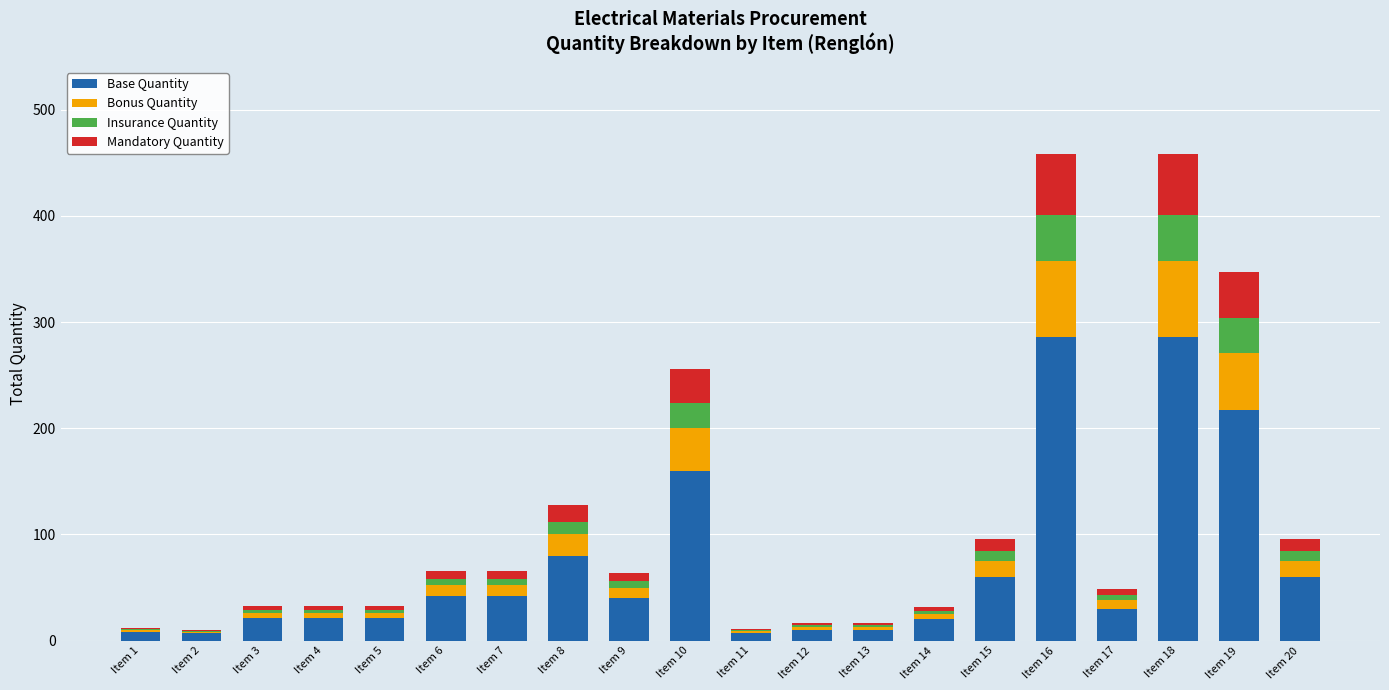

Is it true that Base Quantity equals 60 at Item 15?

True